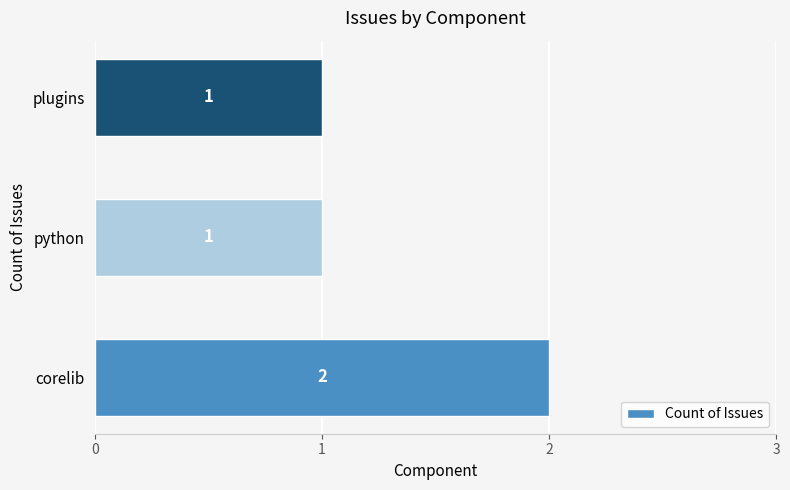

What is the ratio of the value at corelib to the value at plugins?

2.0